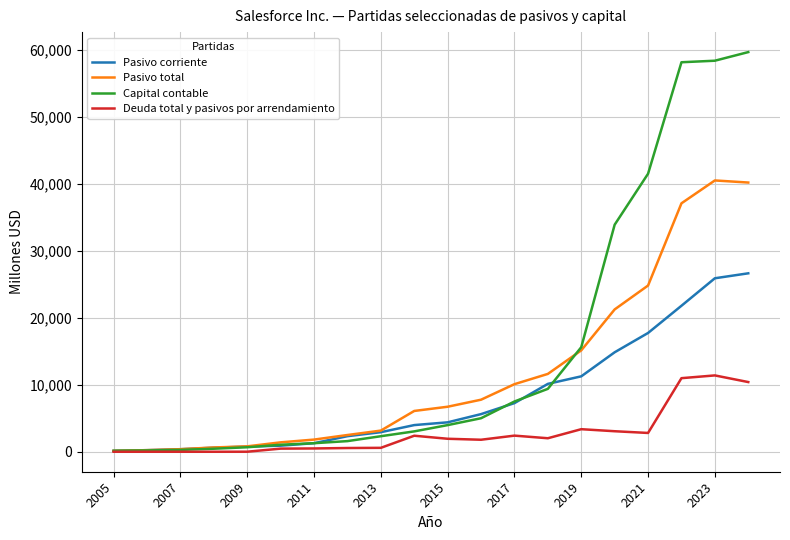

Rank the series by their maximum value, from highest to lowest.

Capital contable, Pasivo total, Pasivo corriente, Deuda total y pasivos por arrendamiento